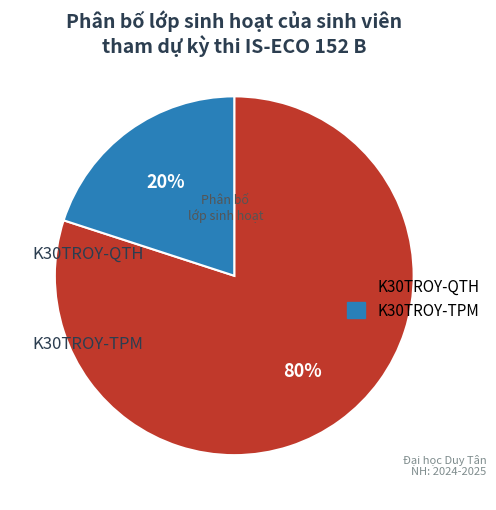

Count the number of slices in the pie.

2